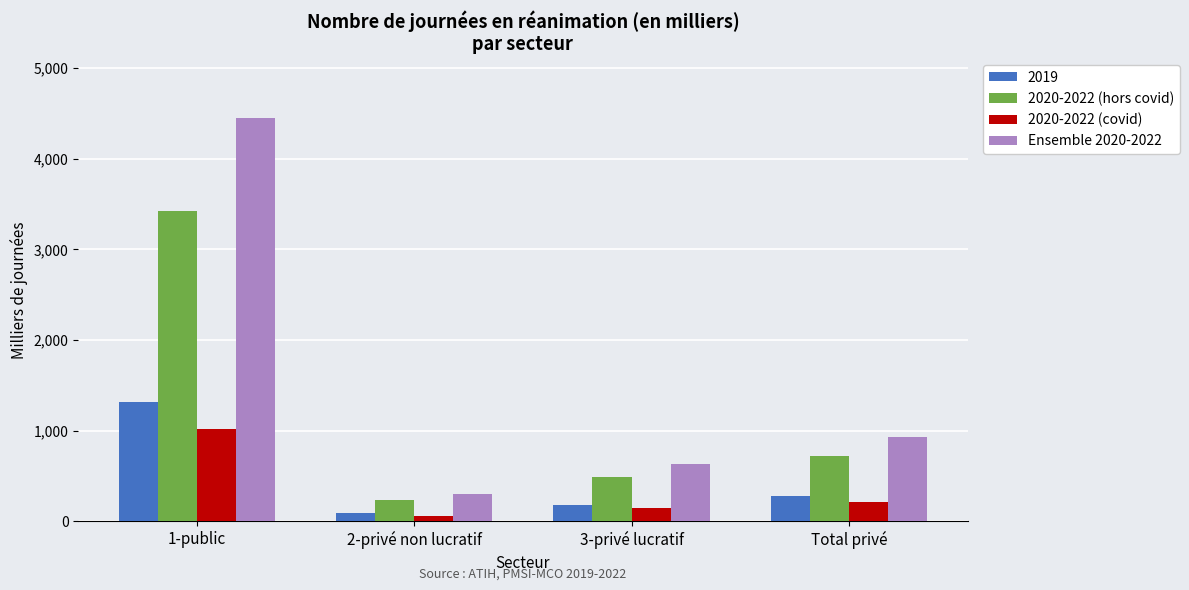

At which category does the chart reach its peak across all series?

1-public